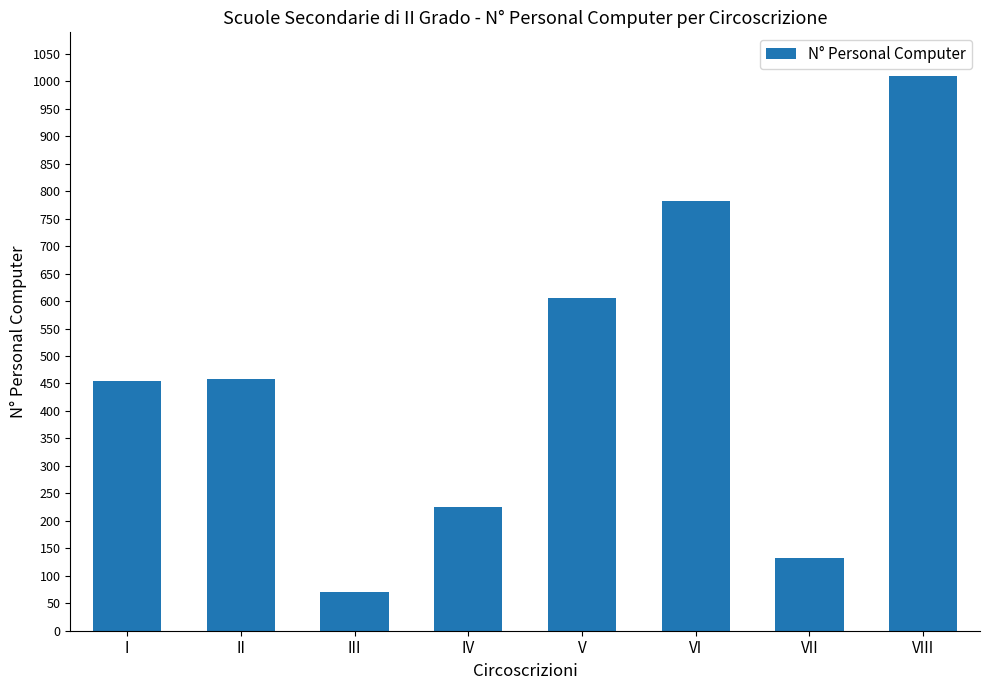

True or false: the data shows 456 at VI.

False